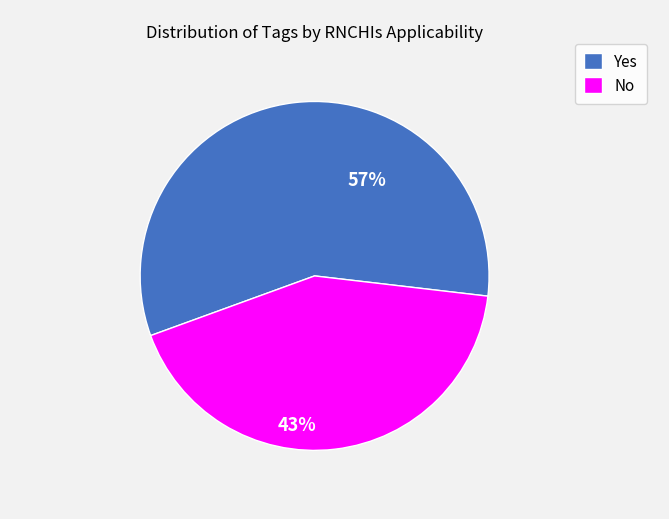

What is the smallest slice in the pie chart?

No